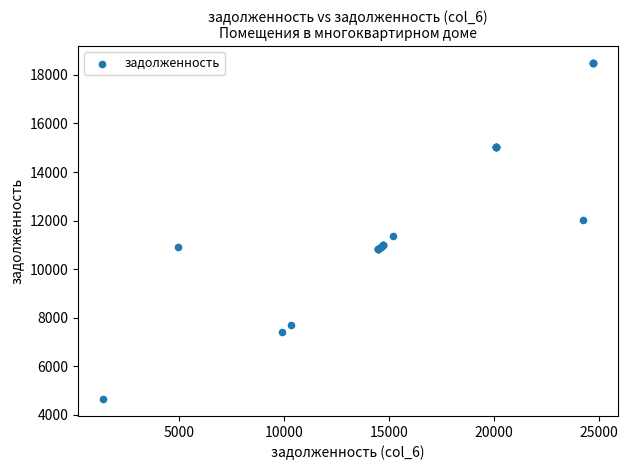

What Y value in the scatter plot is closest to 11565?

11366.4